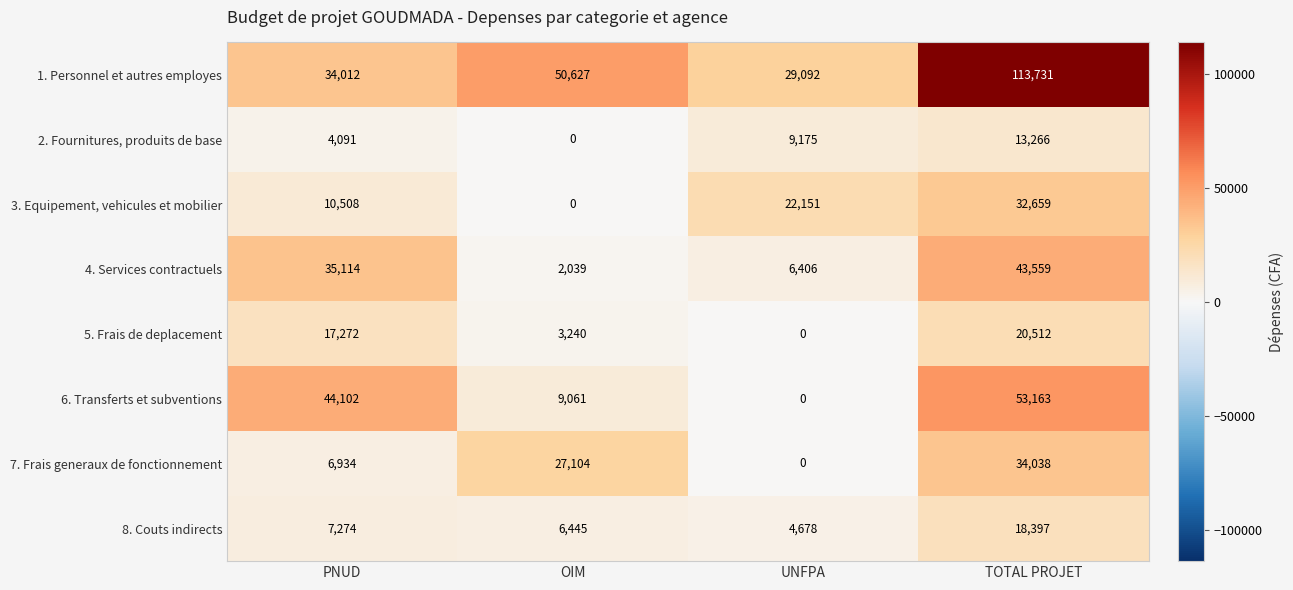

At how many categories does at least one series exceed 47550?

2